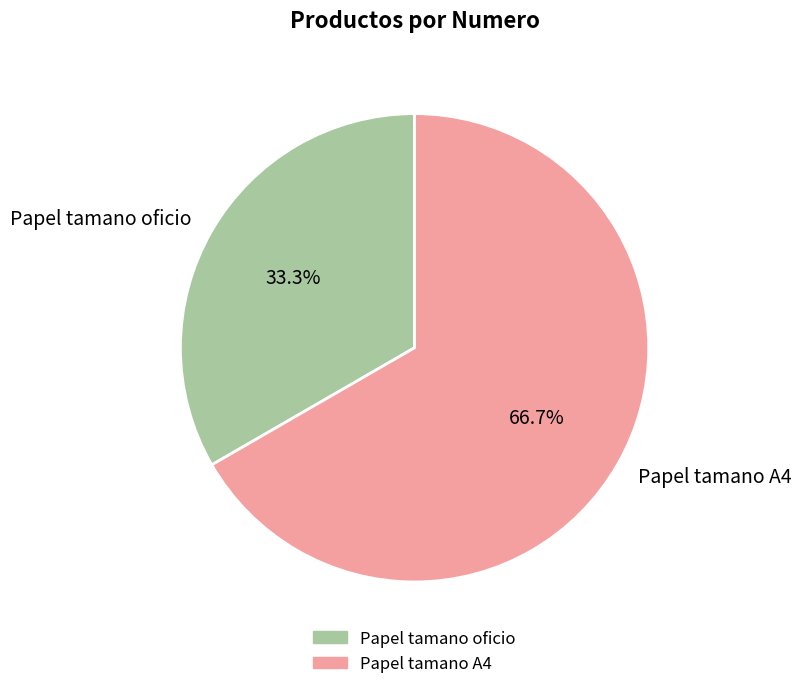

To the nearest percent, what is the average slice percentage?

50%